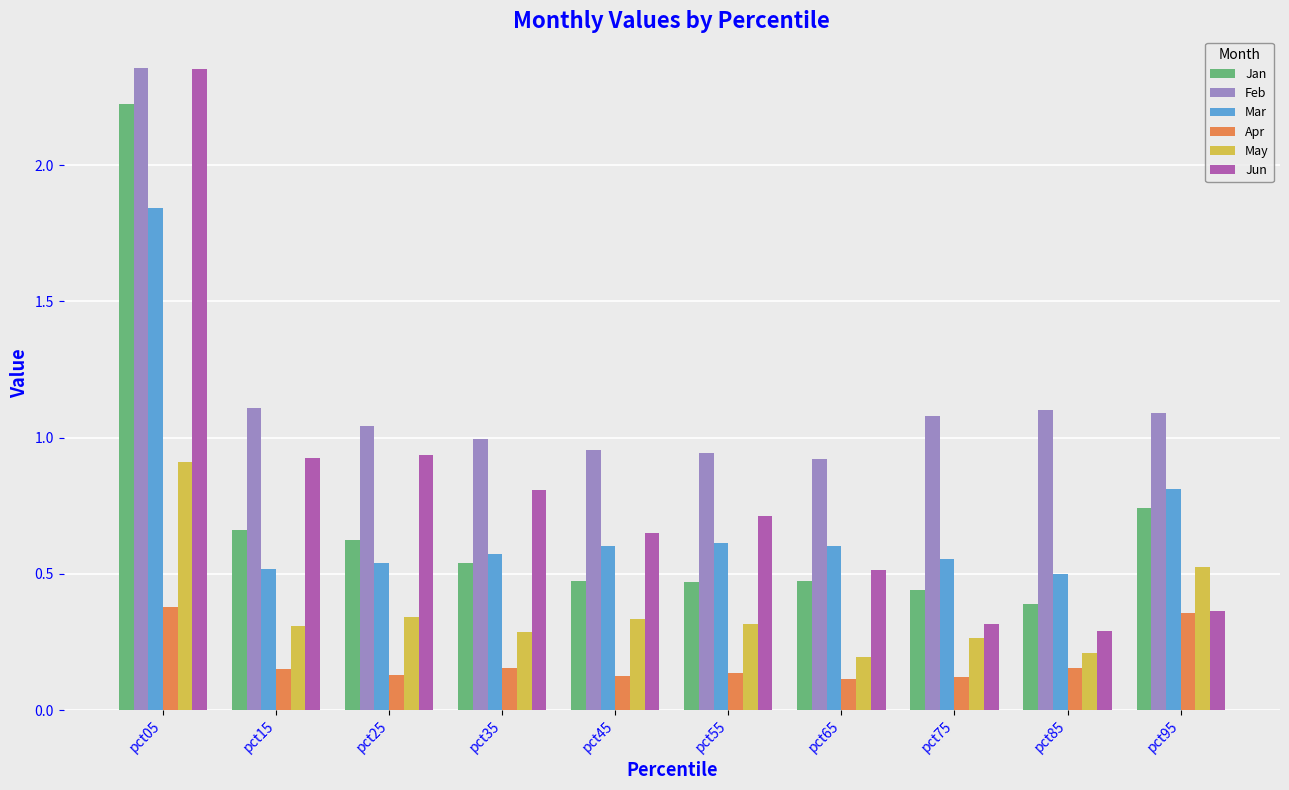

What is the difference between the Jun values at pct75 and pct05?

2.0